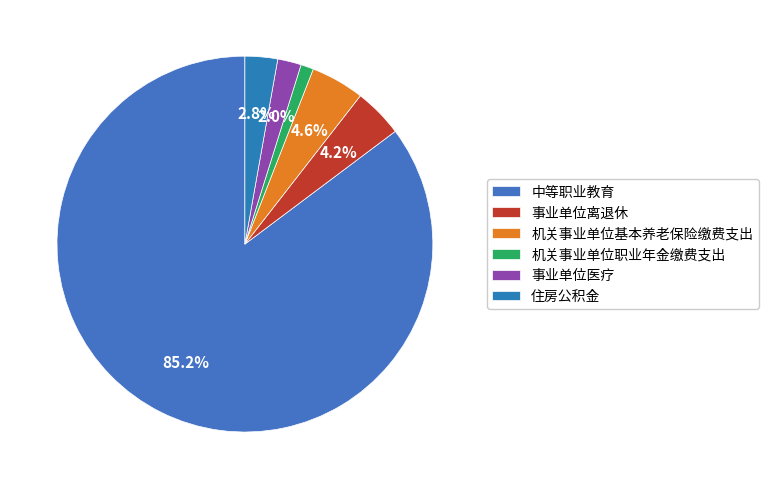

Which category has the biggest portion of the pie?

中等职业教育